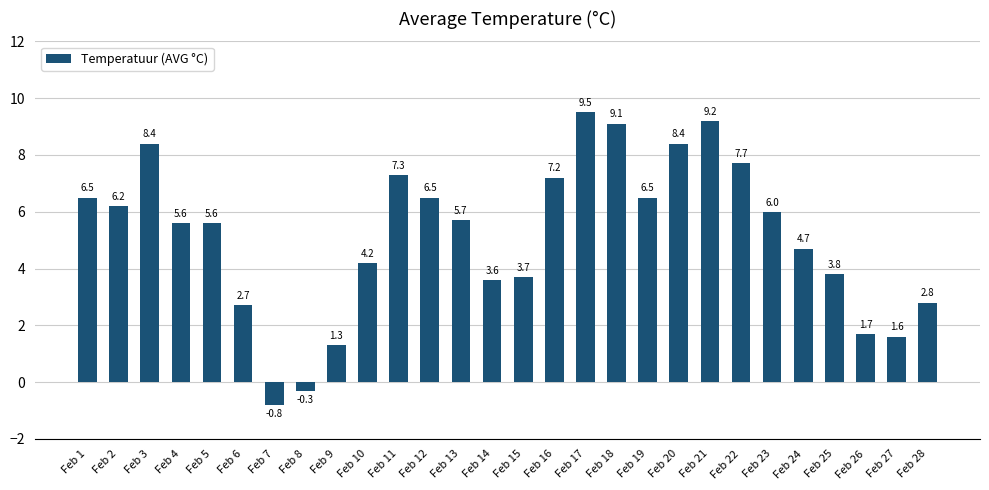

How many values are below zero?

2